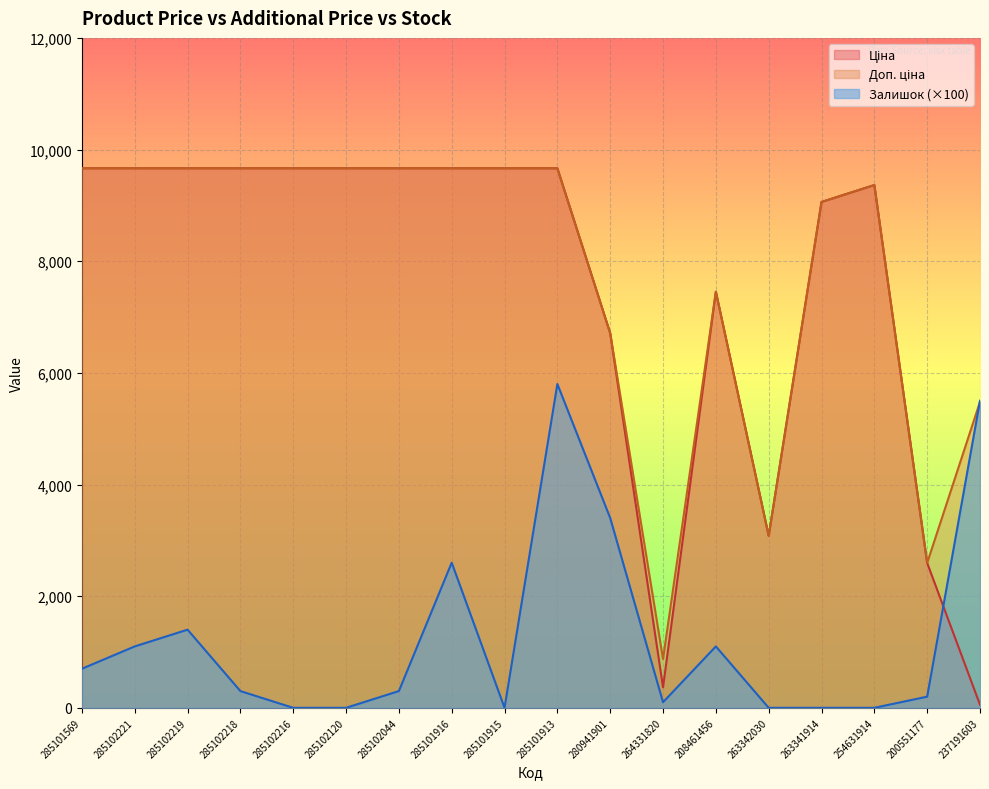

Is it true that Ціна equals 14953.7 at 285101915?

False